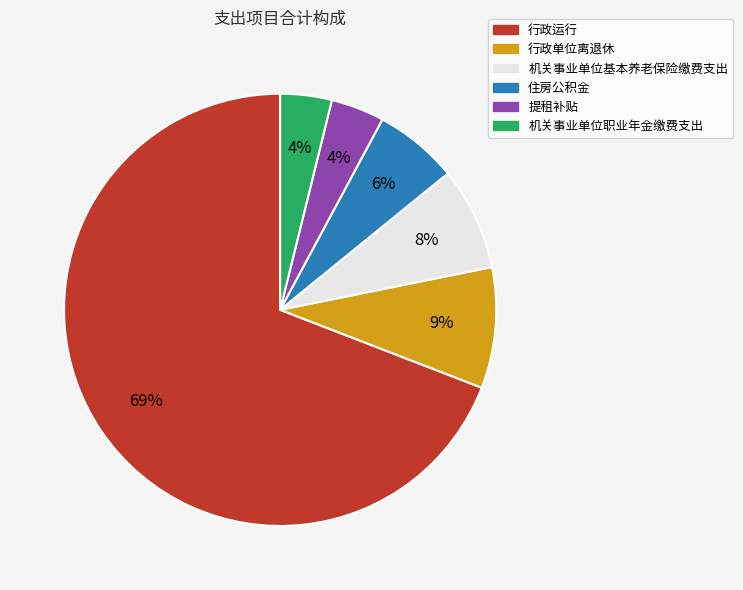

To the nearest percent, what is the difference between the largest and smallest slice percentages?

65%